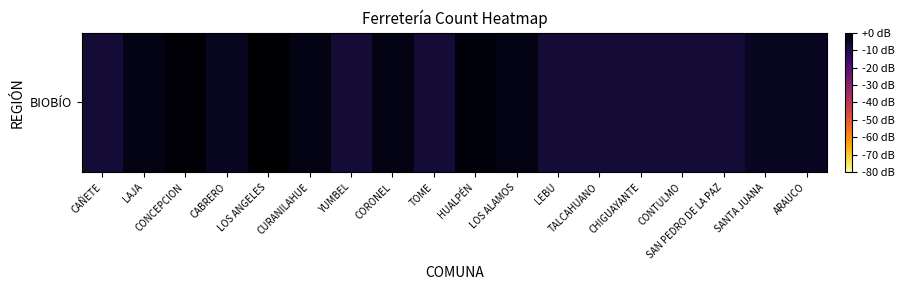

How many values are below zero?

17